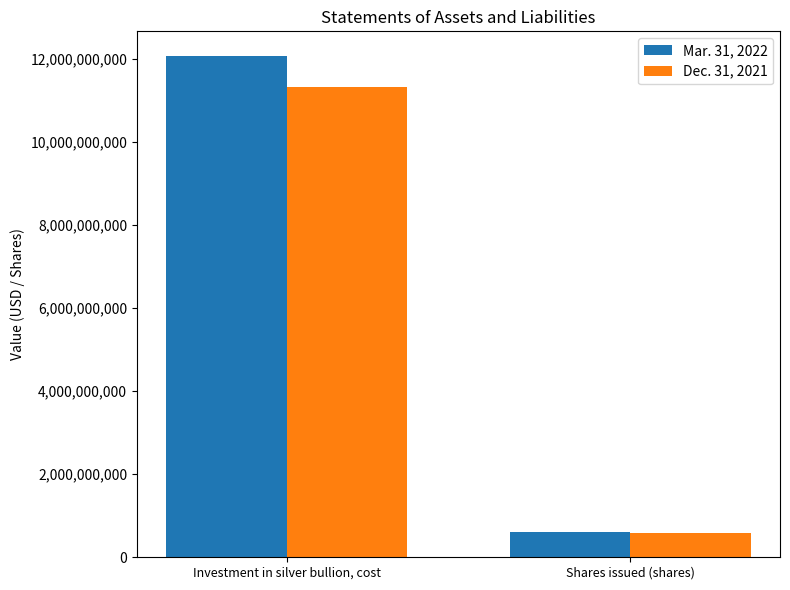

What is the label of the 1st bar from the right?

Shares issued (shares)